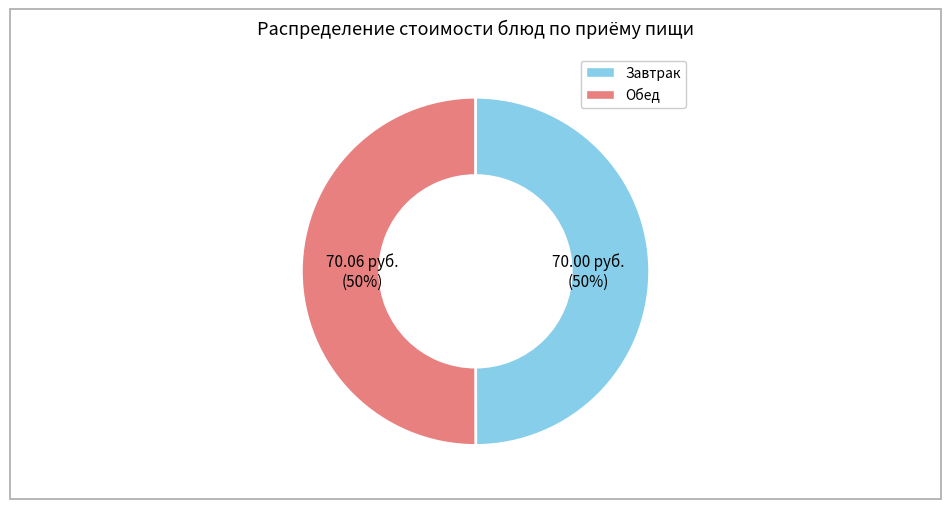

How many slices are in this pie chart?

2